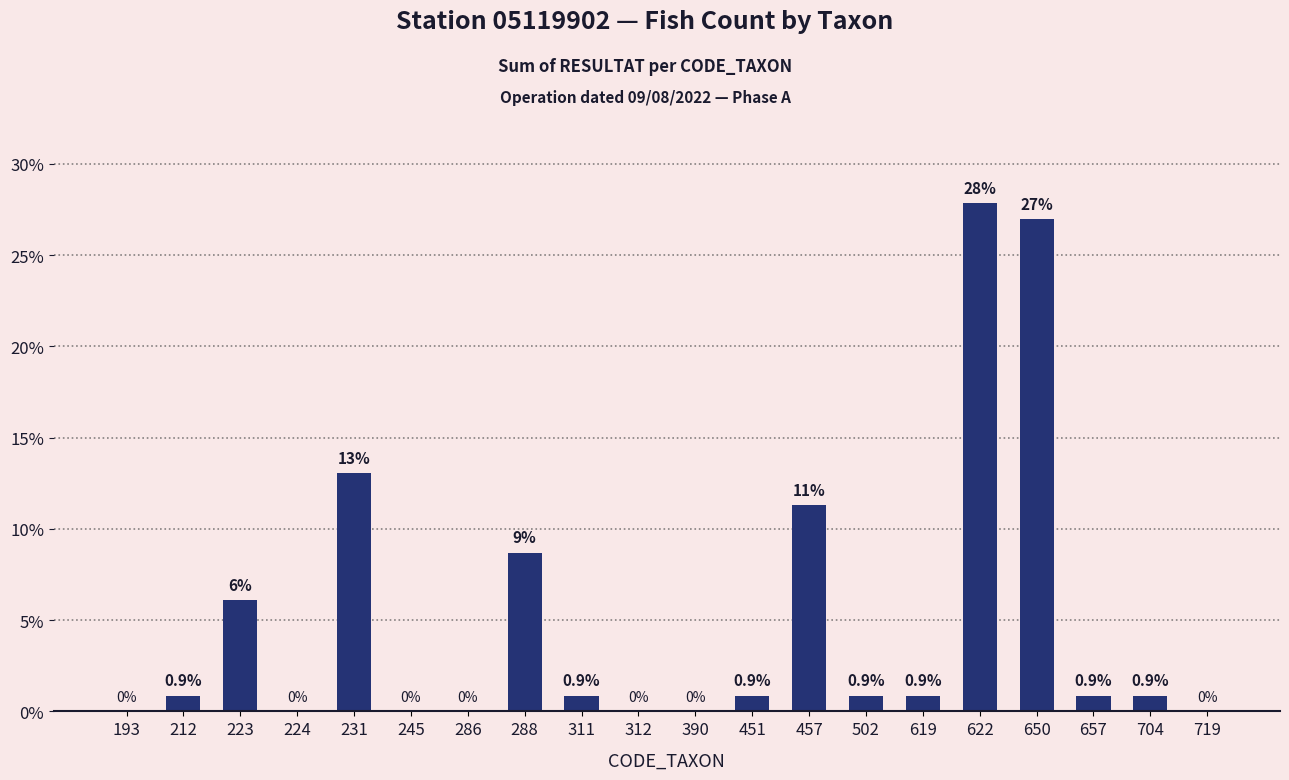

Are the bars horizontal?

No